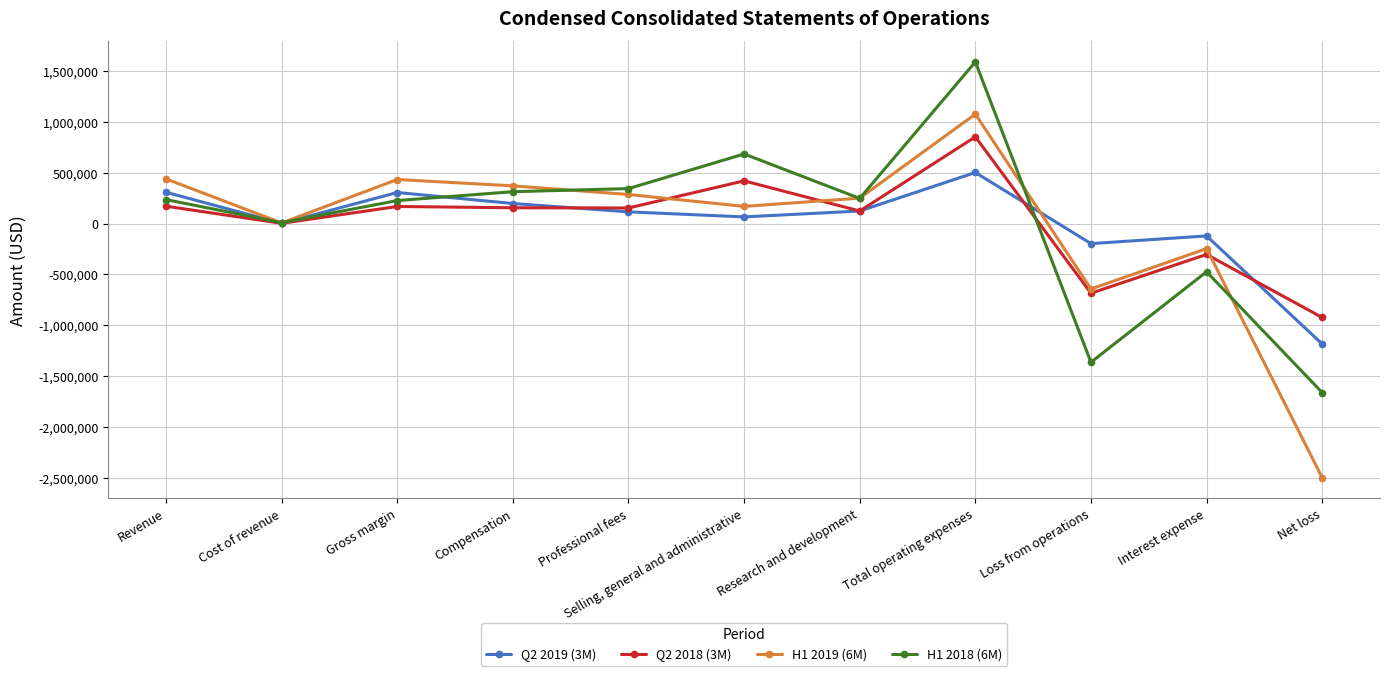

How many lines are shown in the chart?

4